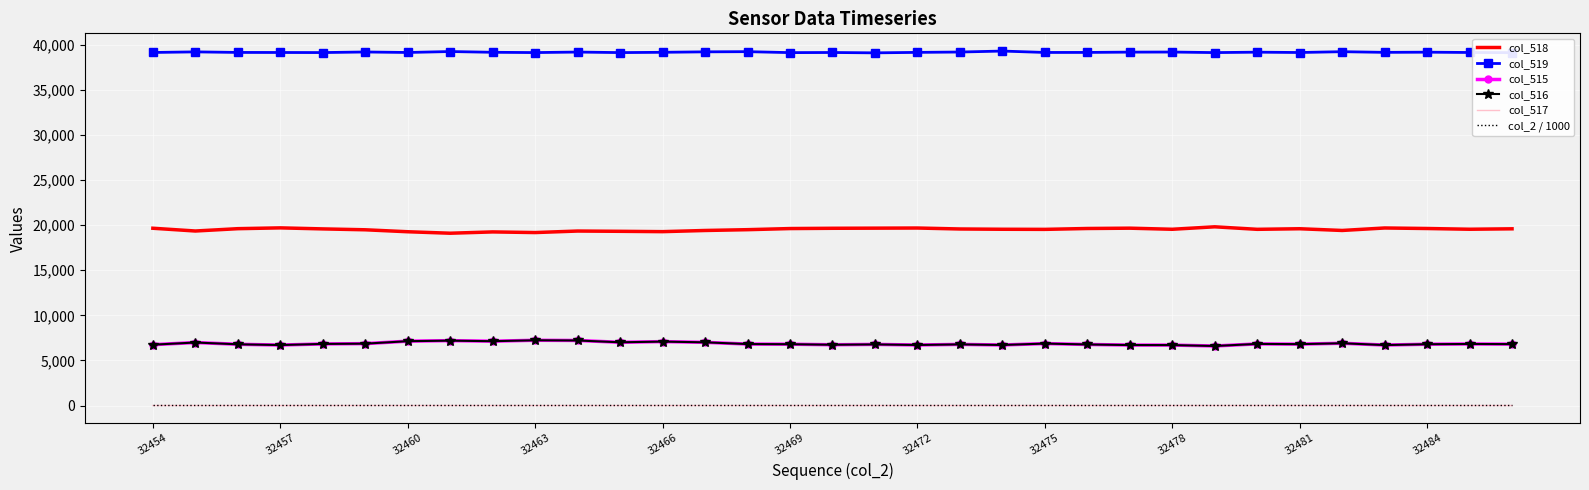

True or false: col_2 / 1000 and col_515 intersect in this chart.

False